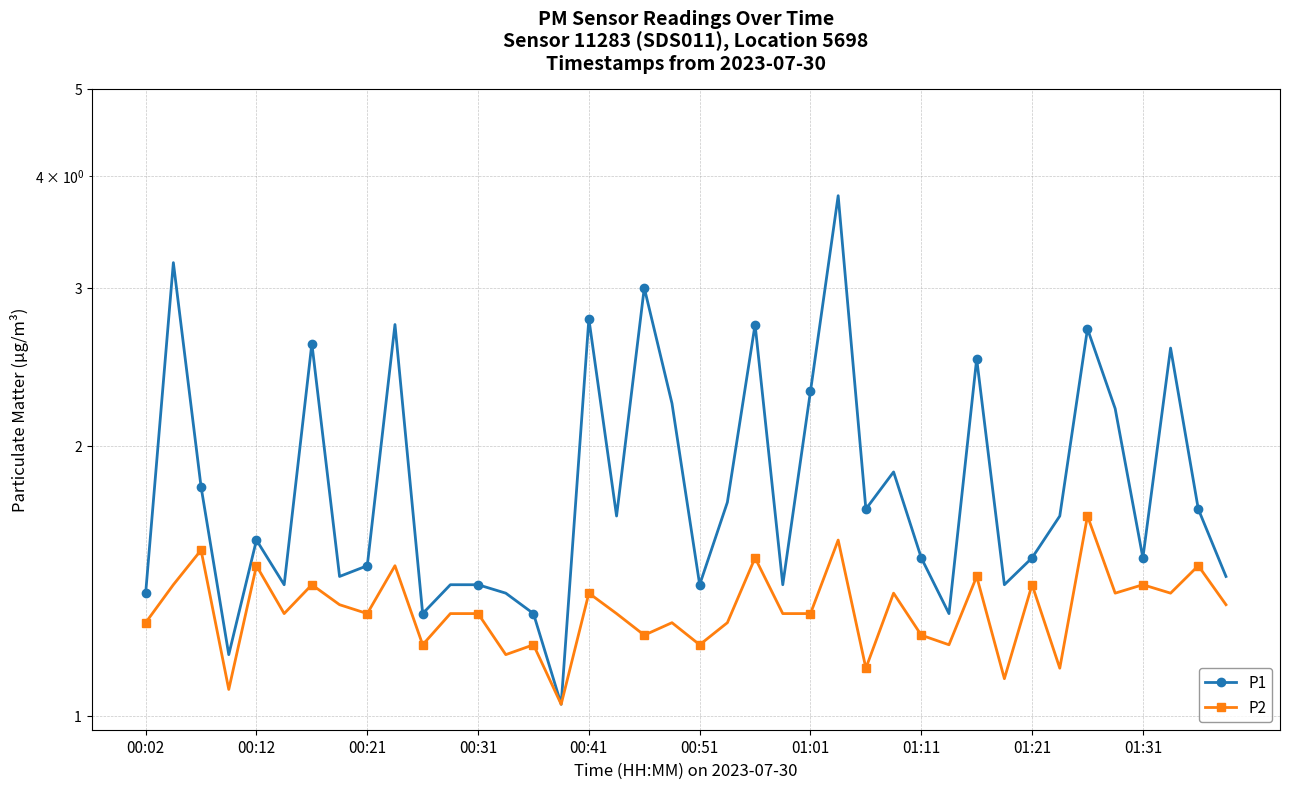

True or false: P2 and P1 intersect in this chart.

False